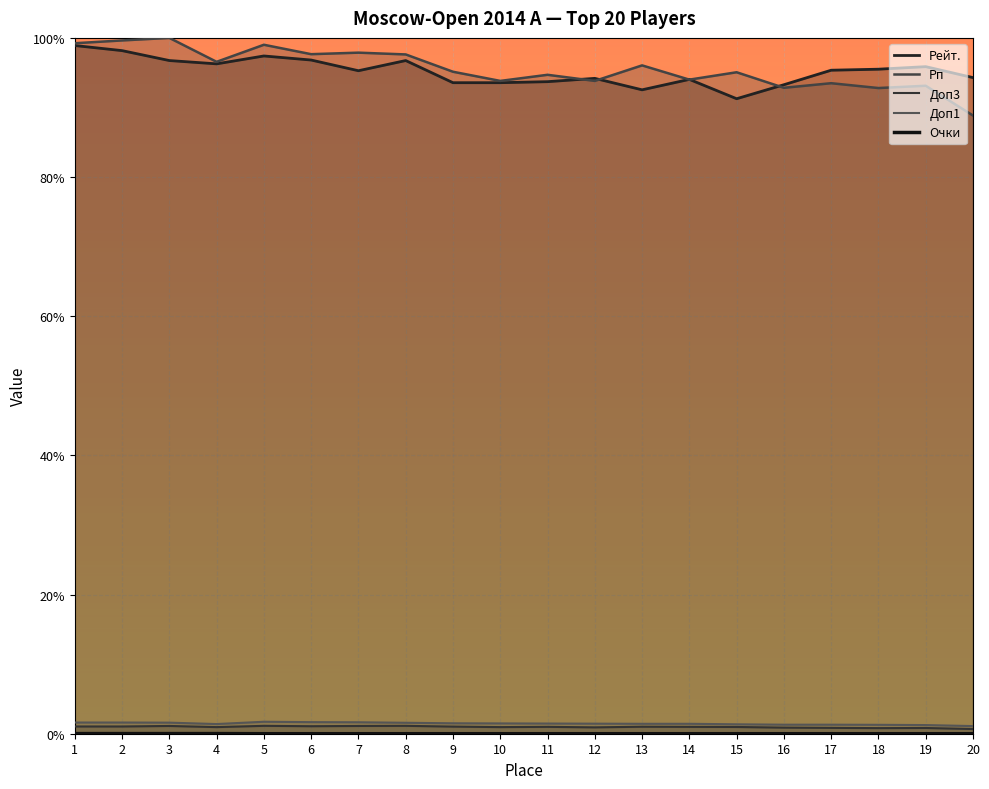

What is the value of the Рп point at the 7th from the left?

1.0